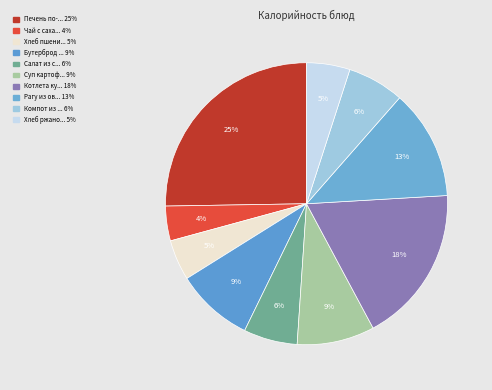

Which category has the biggest portion of the pie?

Печень по-строгановски